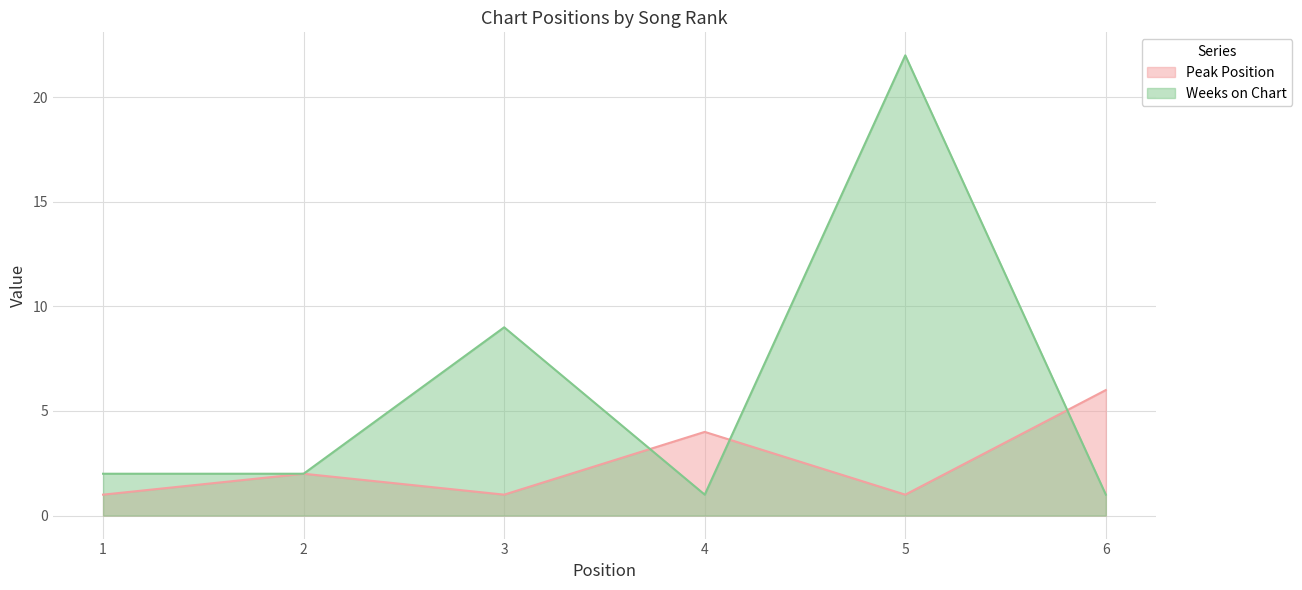

At which category is the sum across all series the highest?

5